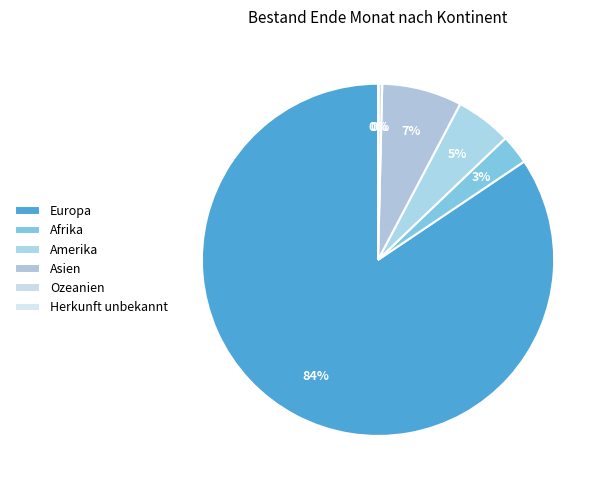

Approximately how many times larger is the value at Asien compared to Europa?

0.1